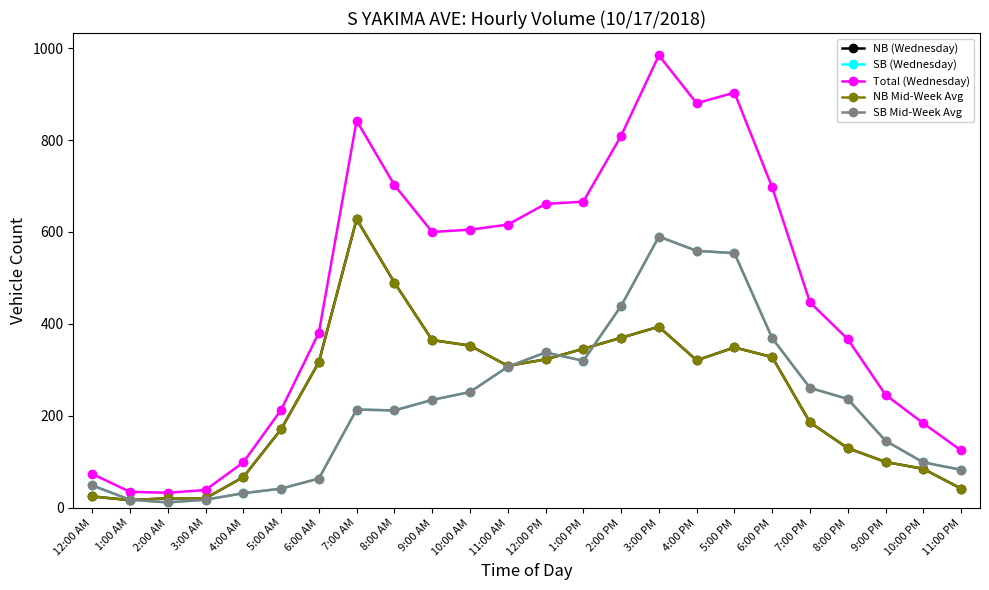

How many values in the NB Mid-Week Avg series exceed 317?

11